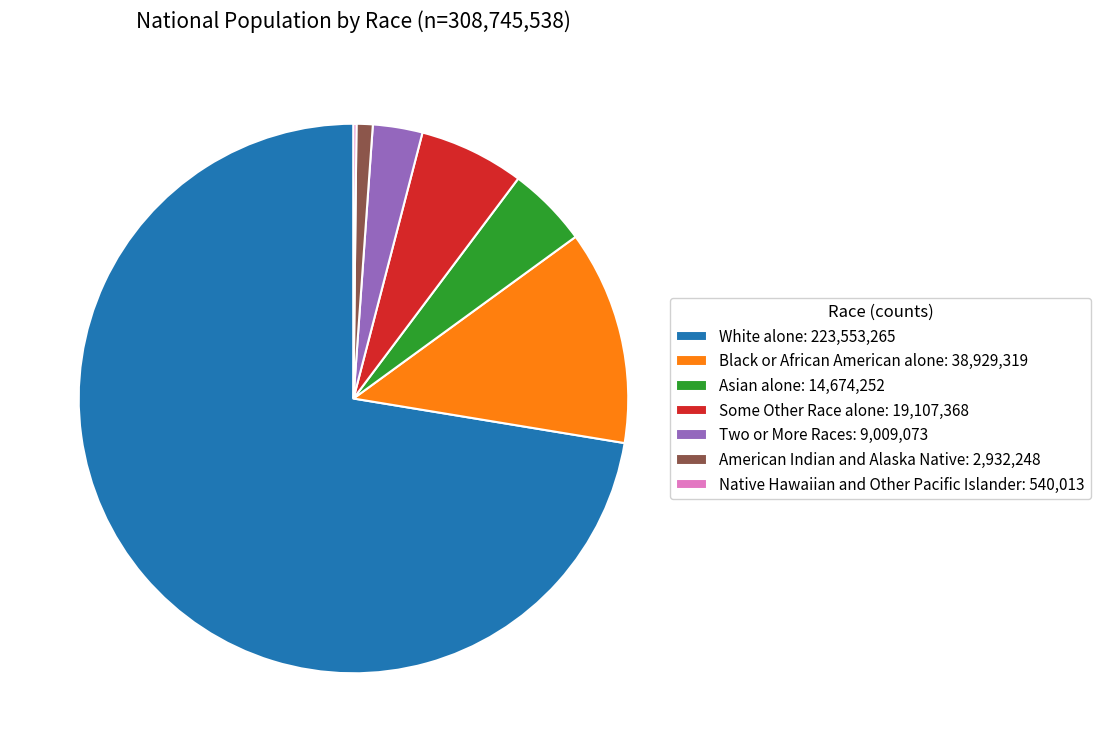

Is it true that American Indian and Alaska Native: 2,932,248 is 10% of the pie?

False